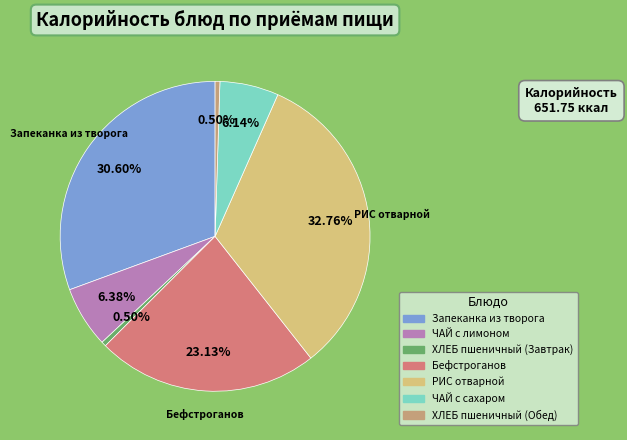

Does any single category account for the majority?

No